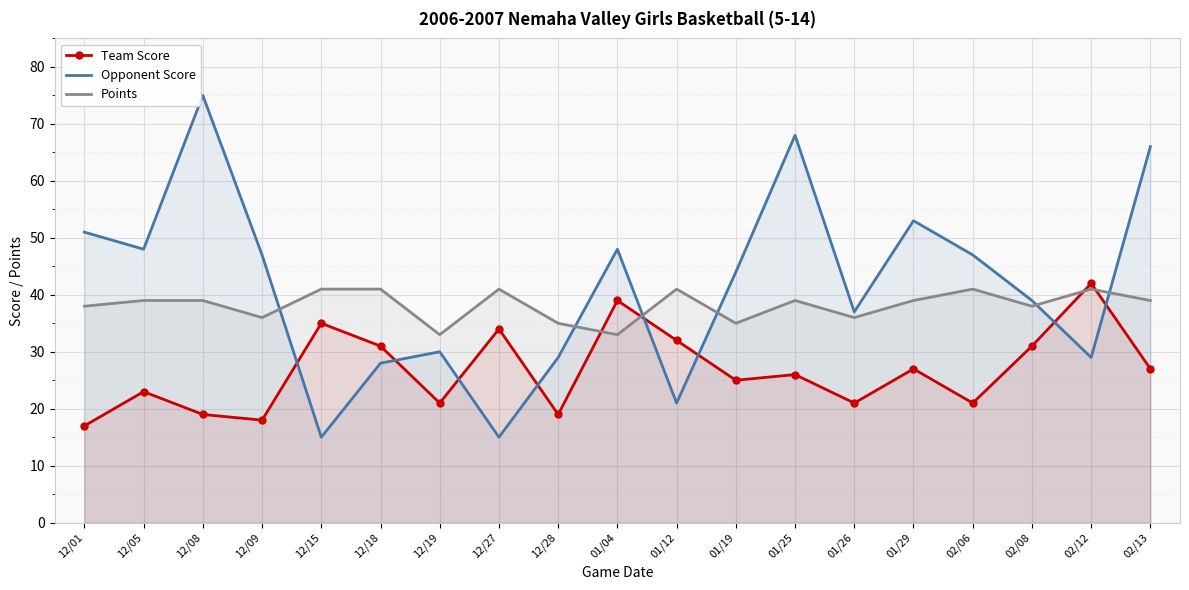

Where is the first local minimum for Team Score?

12/09